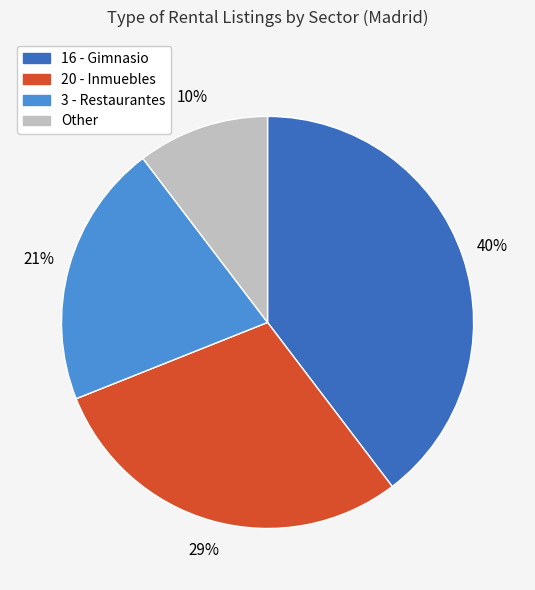

Does 3 - Restaurantes account for over 50% of the chart?

No